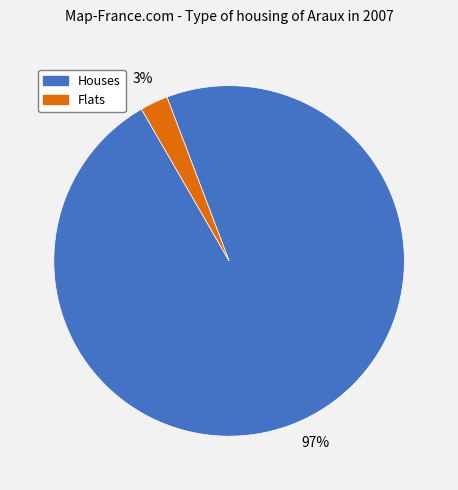

To the nearest percent, what percentage of the pie is Houses?

97%